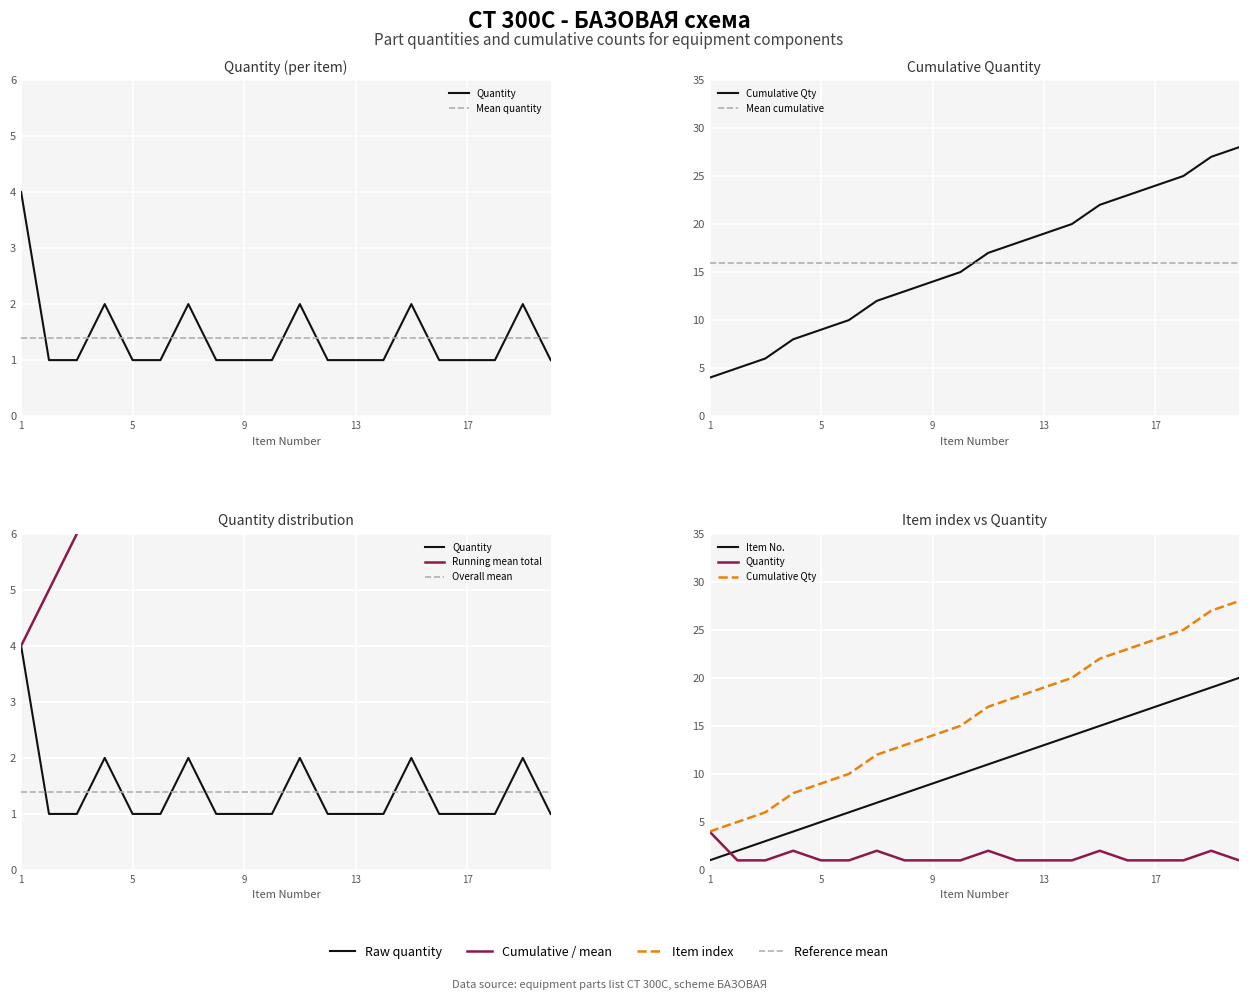

What is the sum of all Quantity values?

28